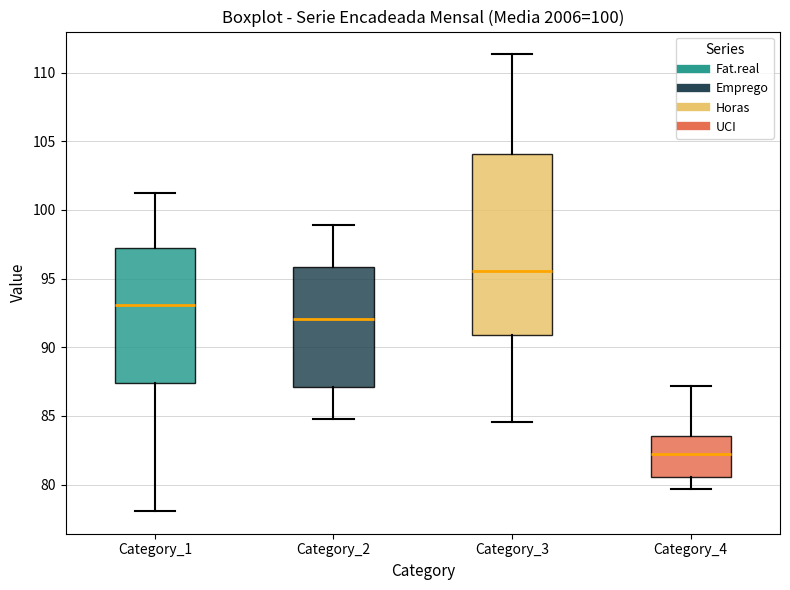

Reading left to right, transcribe this box plot: for each box, give where its median line is, the range the box spans, and where its two whiskers end, as read against the y-axis. The values are not printed on the chart, so give them approximately, as read against the axis.

Category_1: median 93.0, box 87.5 to 97.5, whiskers 78.0 to 101.5
Category_2: median 92.0, box 87.0 to 96.0, whiskers 85.0 to 99.0
Category_3: median 95.5, box 91.0 to 104.0, whiskers 84.5 to 111.5
Category_4: median 82.0, box 80.5 to 83.5, whiskers 79.5 to 87.0